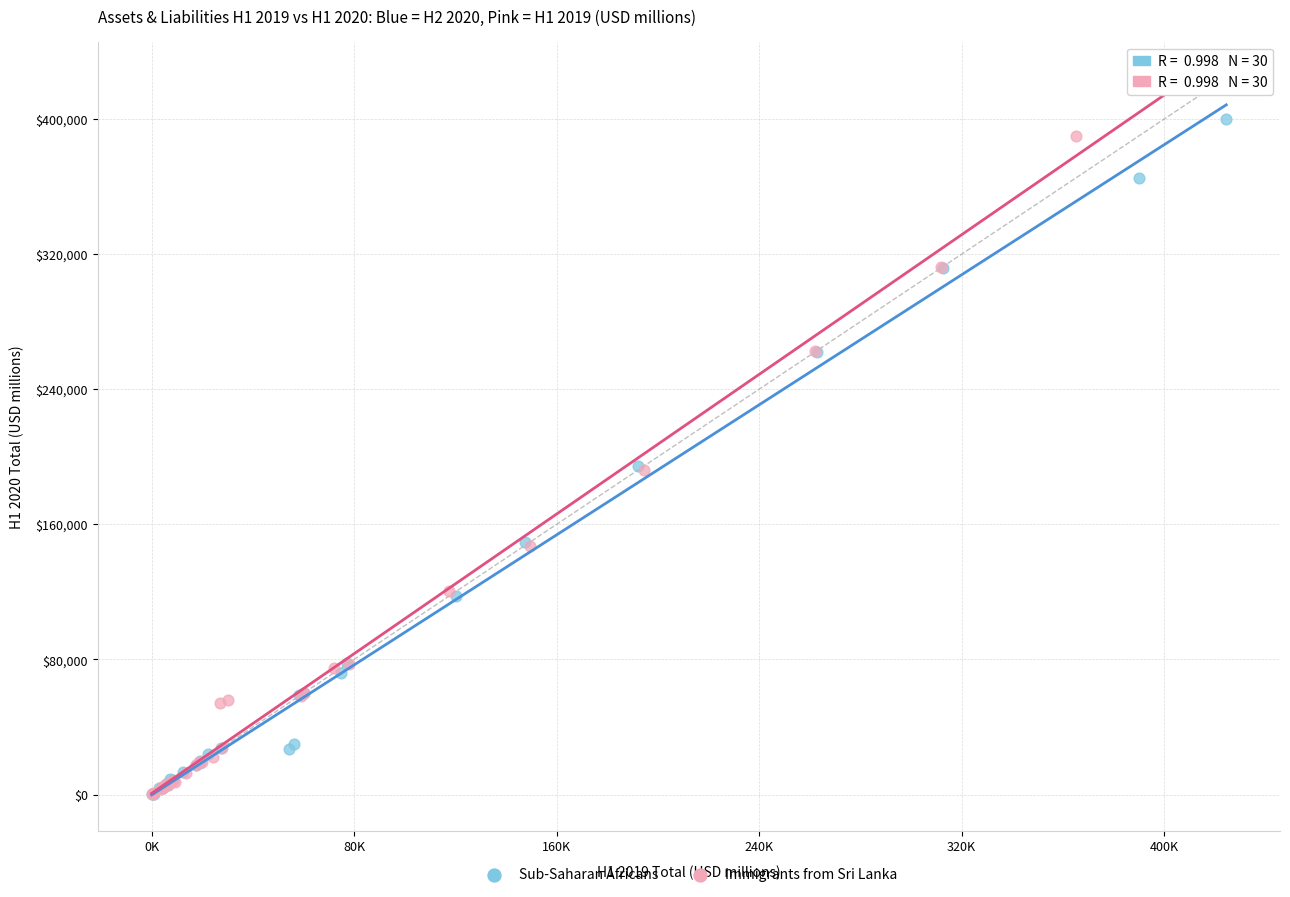

Which series contains the highest Y value?

Immigrants from Sri Lanka